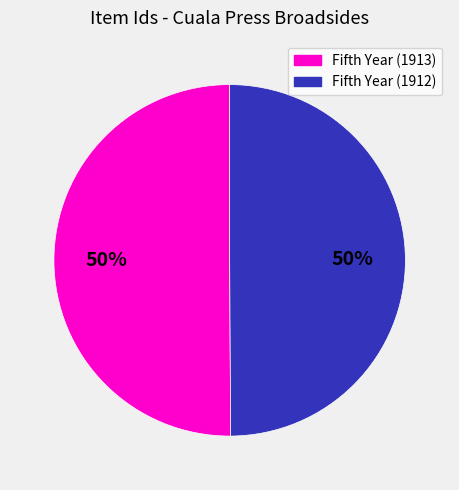

To the nearest percent, what is the average slice percentage?

50%